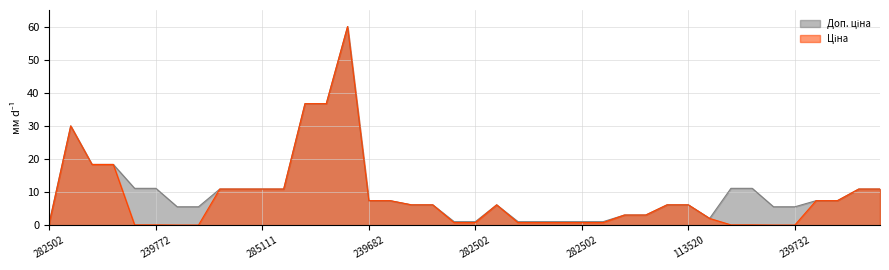

What are all the series names shown in the legend?

Ціна, Доп. ціна